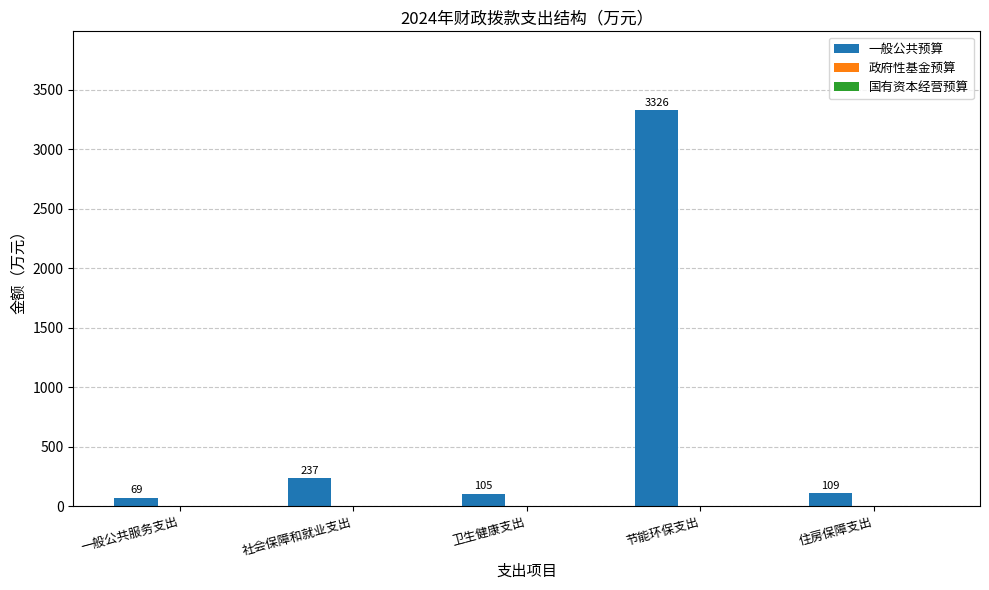

Rank the categories by value from lowest to highest.

一般公共服务支出, 卫生健康支出, 住房保障支出, 社会保障和就业支出, 节能环保支出